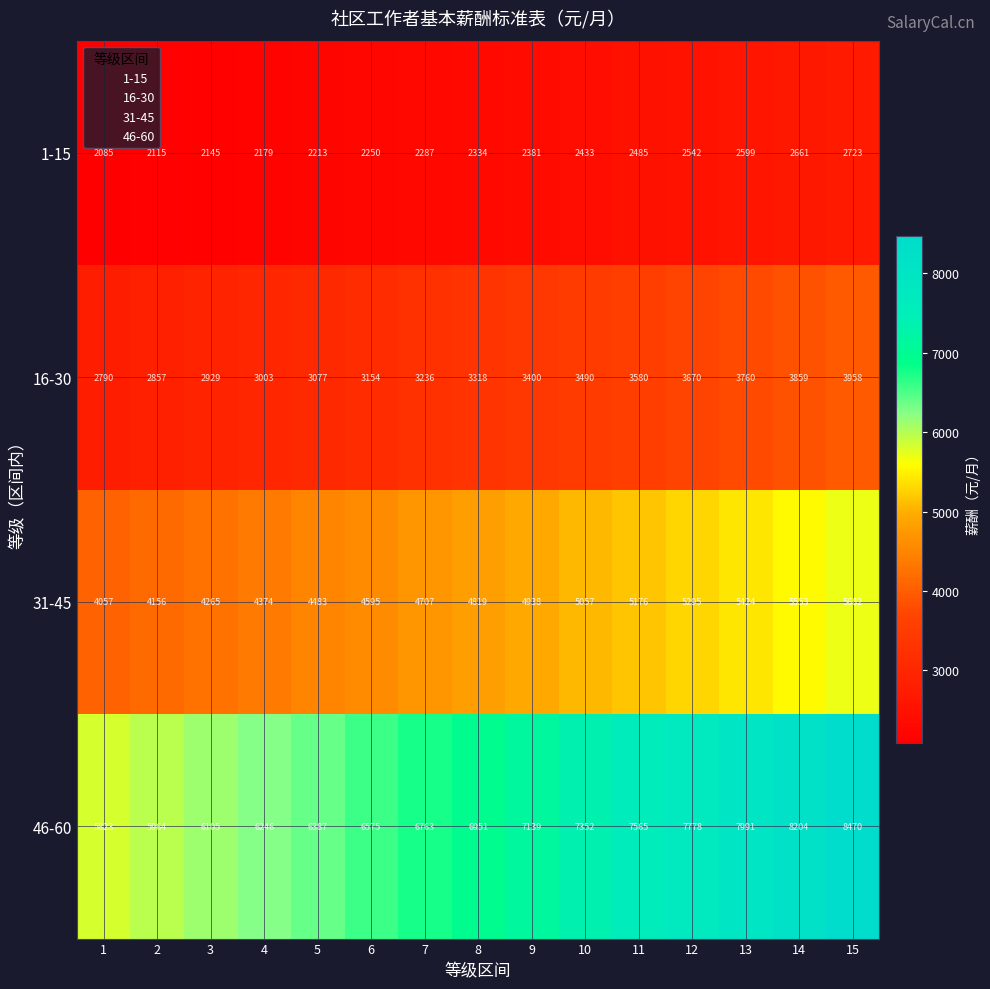

Between 3 and 10, which series saw the biggest shift?

46-60